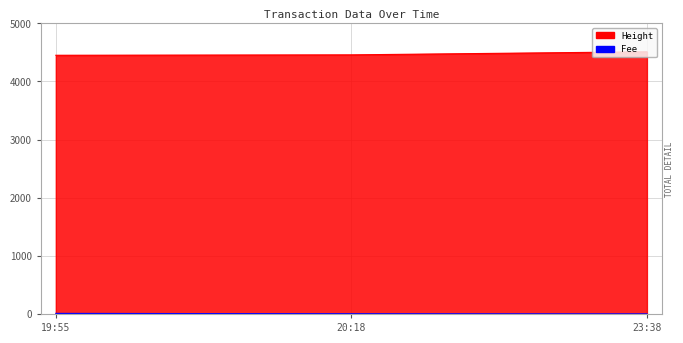

Which has a higher value, 23:38 or 20:18?

23:38